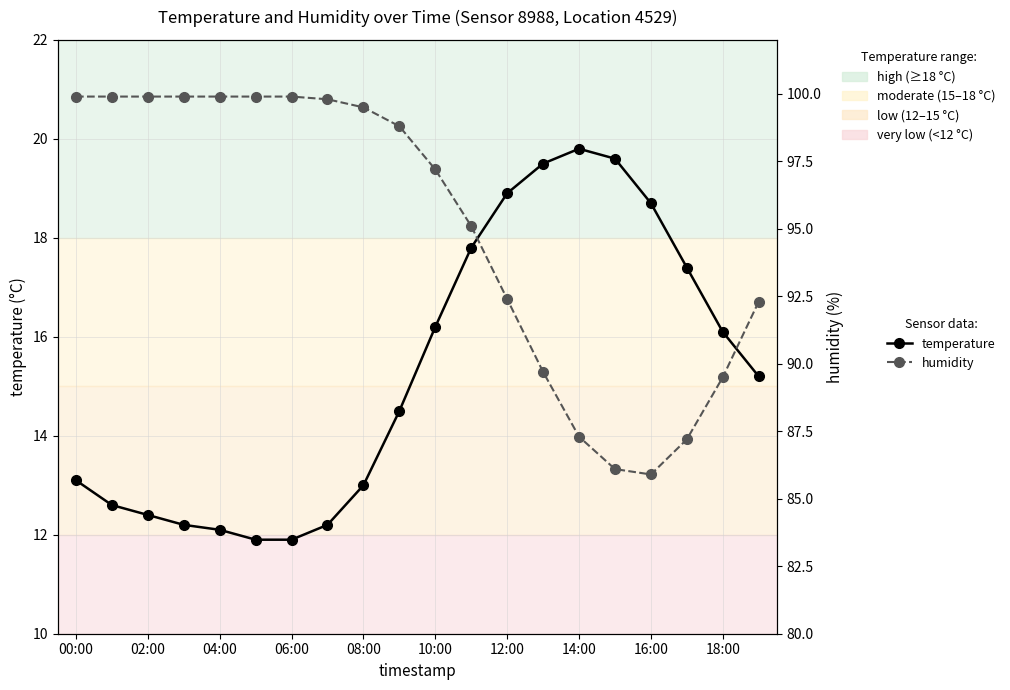

True or false: humidity and temperature cross at least once.

False